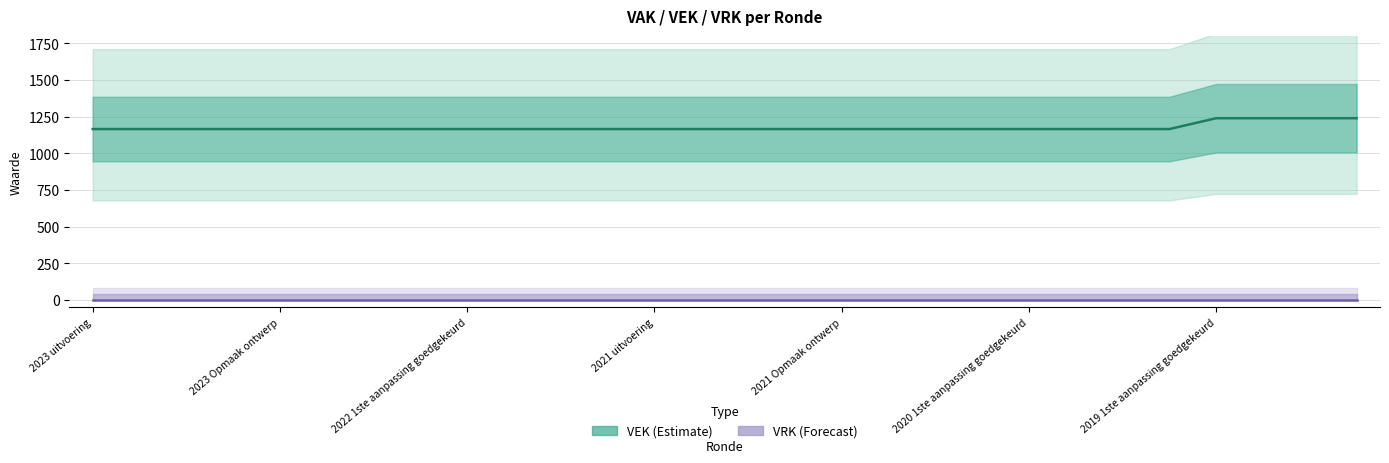

What is the sum of all VEK values?

32944